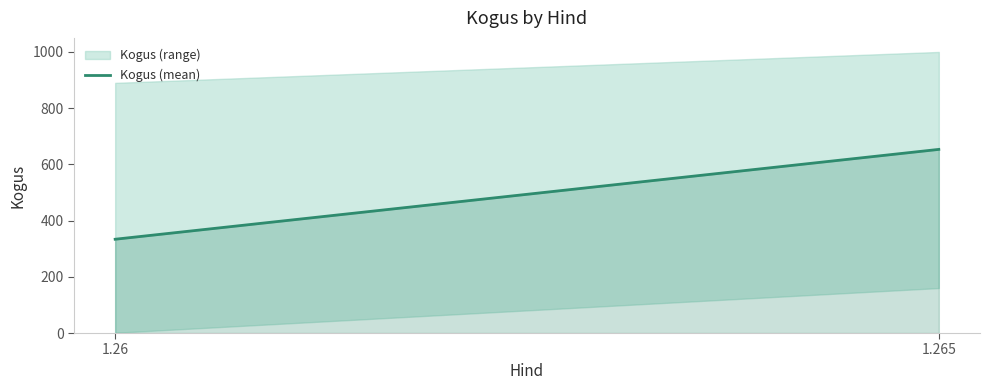

Is it true that the value at 1.265 is 653.3?

True